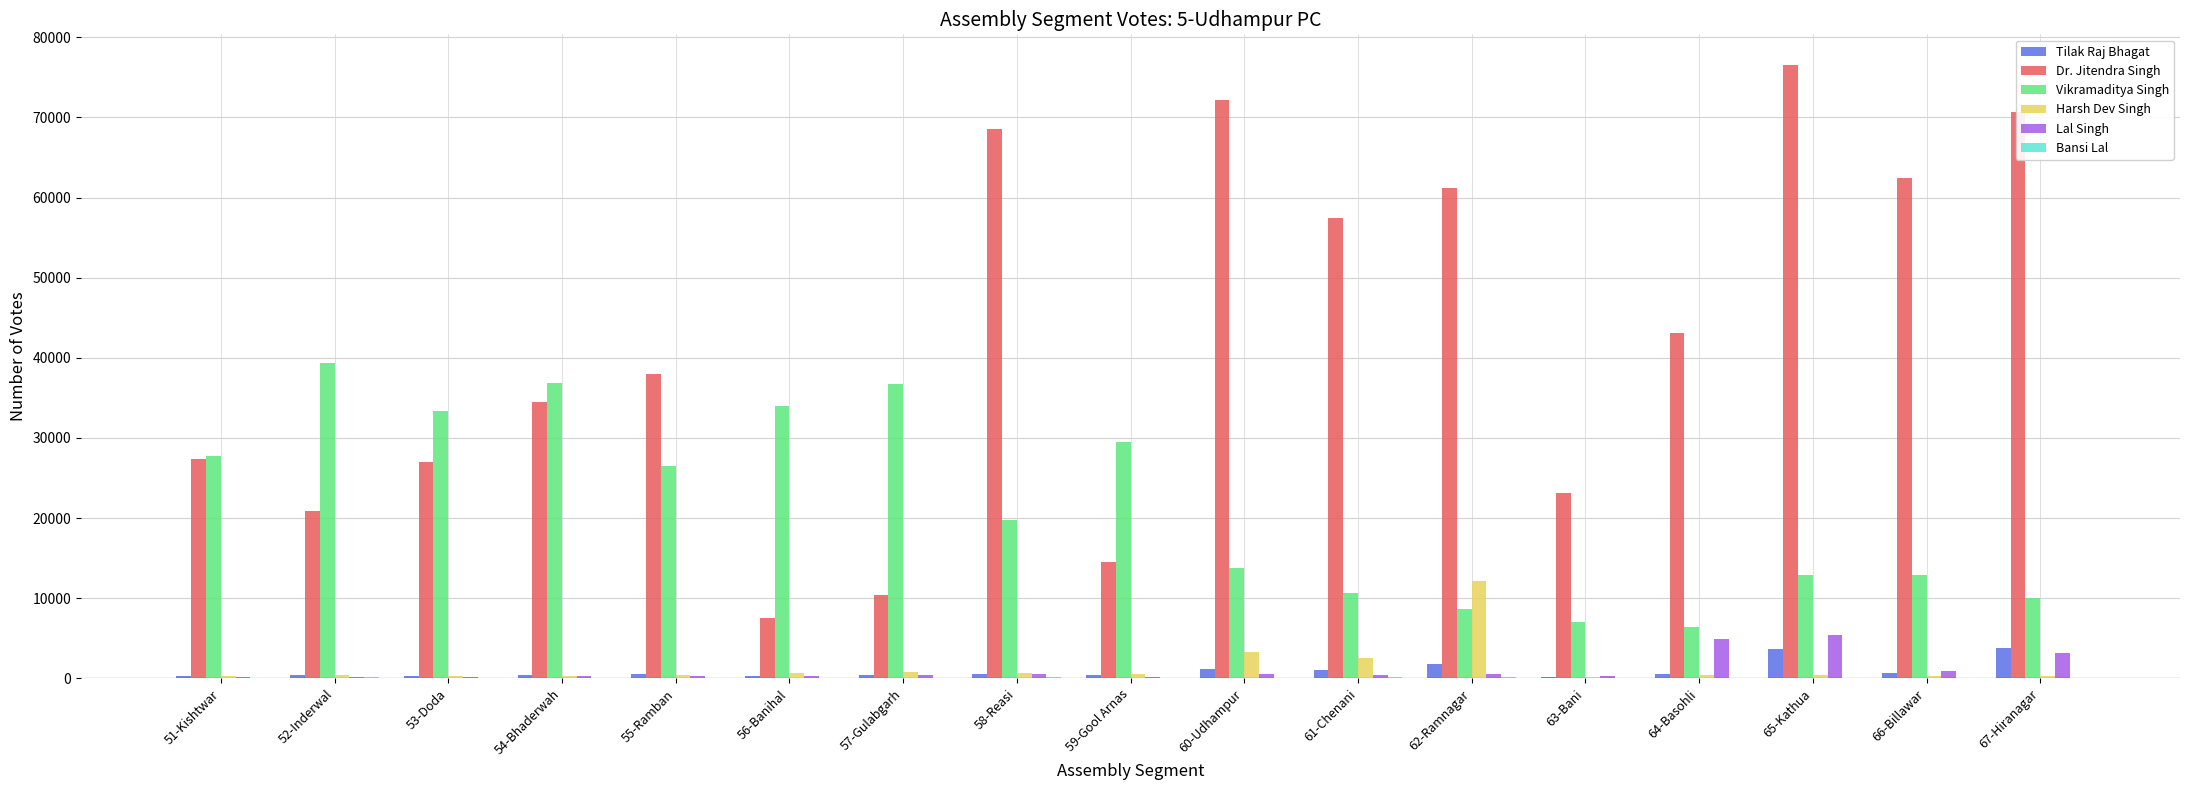

What is the greatest value displayed?

76547